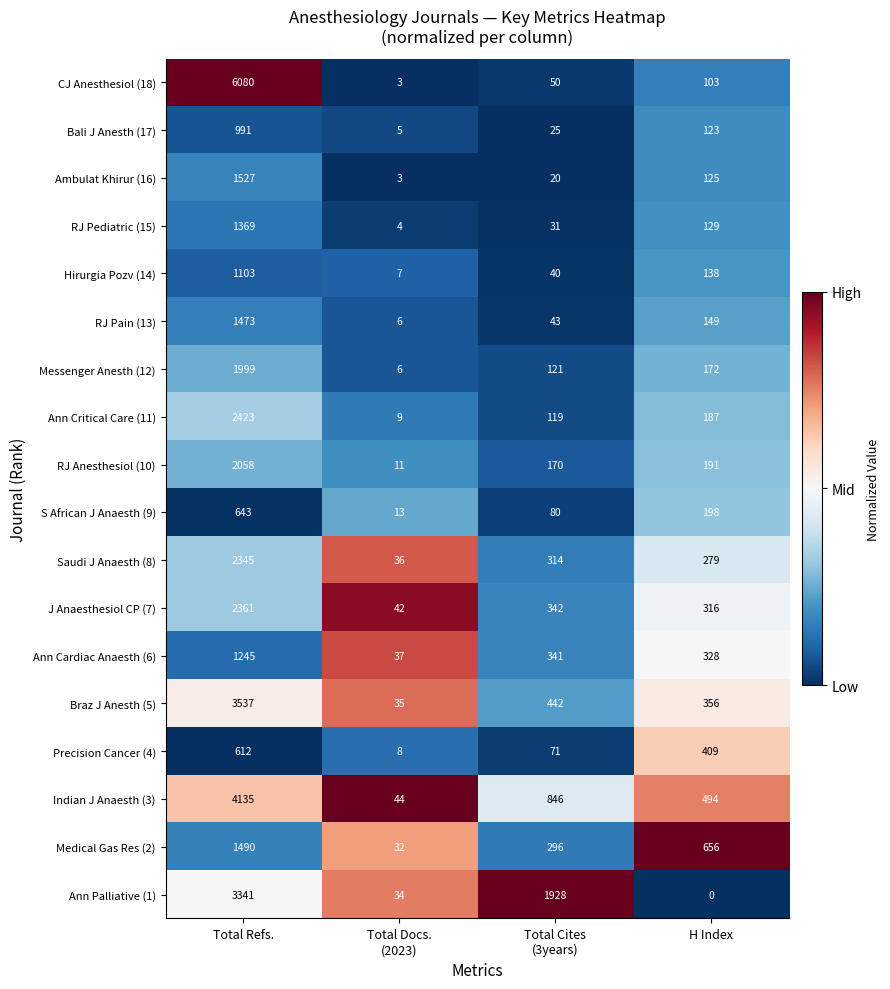

Which series has the widest spread of values?

CJ Anesthesiol (18)